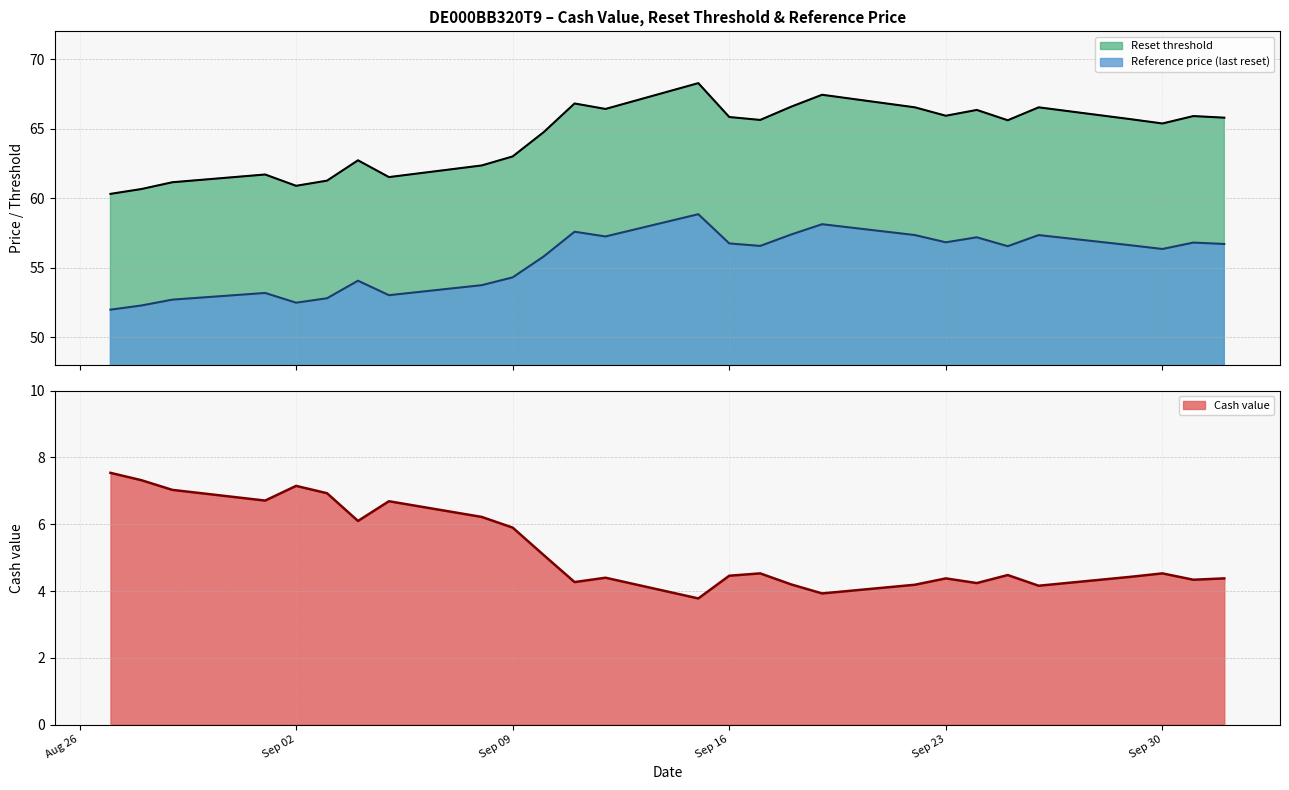

How many interior local valleys does the Cash value series have?

8